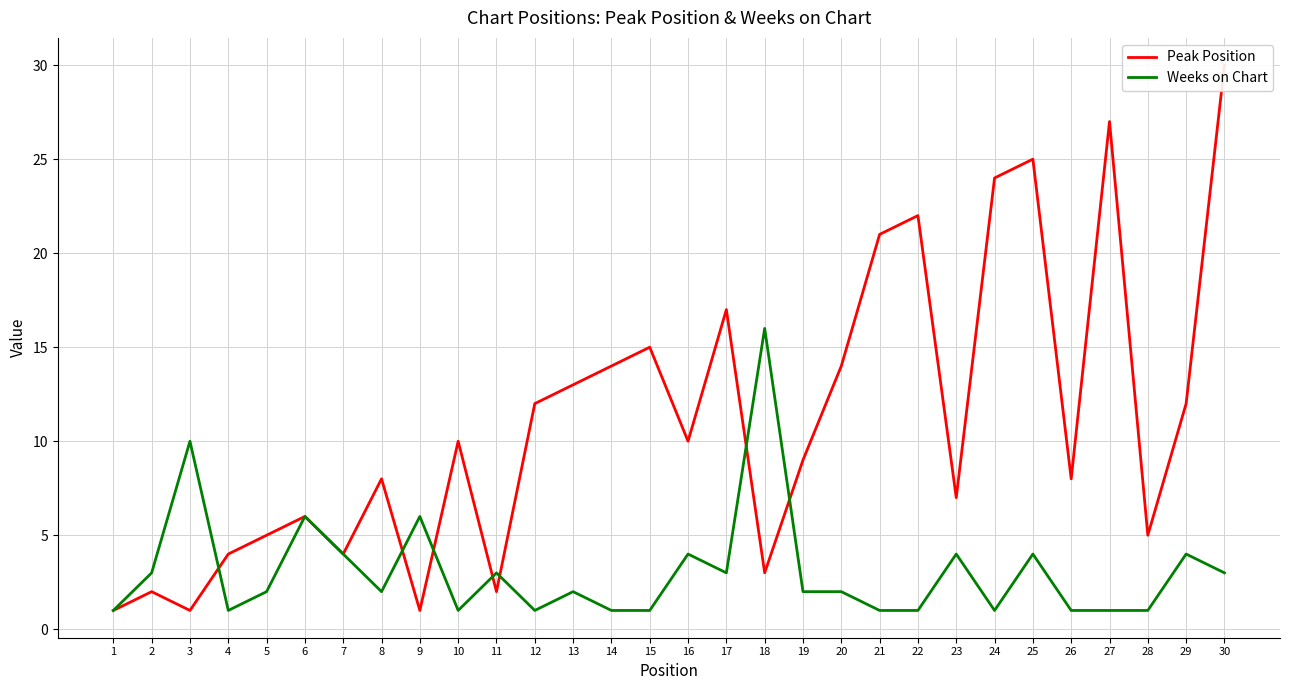

List the labels in order of Weeks on Chart value, smallest first.

1, 4, 10, 12, 14, 15, 21, 22, 24, 26, 27, 28, 5, 8, 13, 19, 20, 2, 11, 17, 30, 7, 16, 23, 25, 29, 6, 9, 3, 18